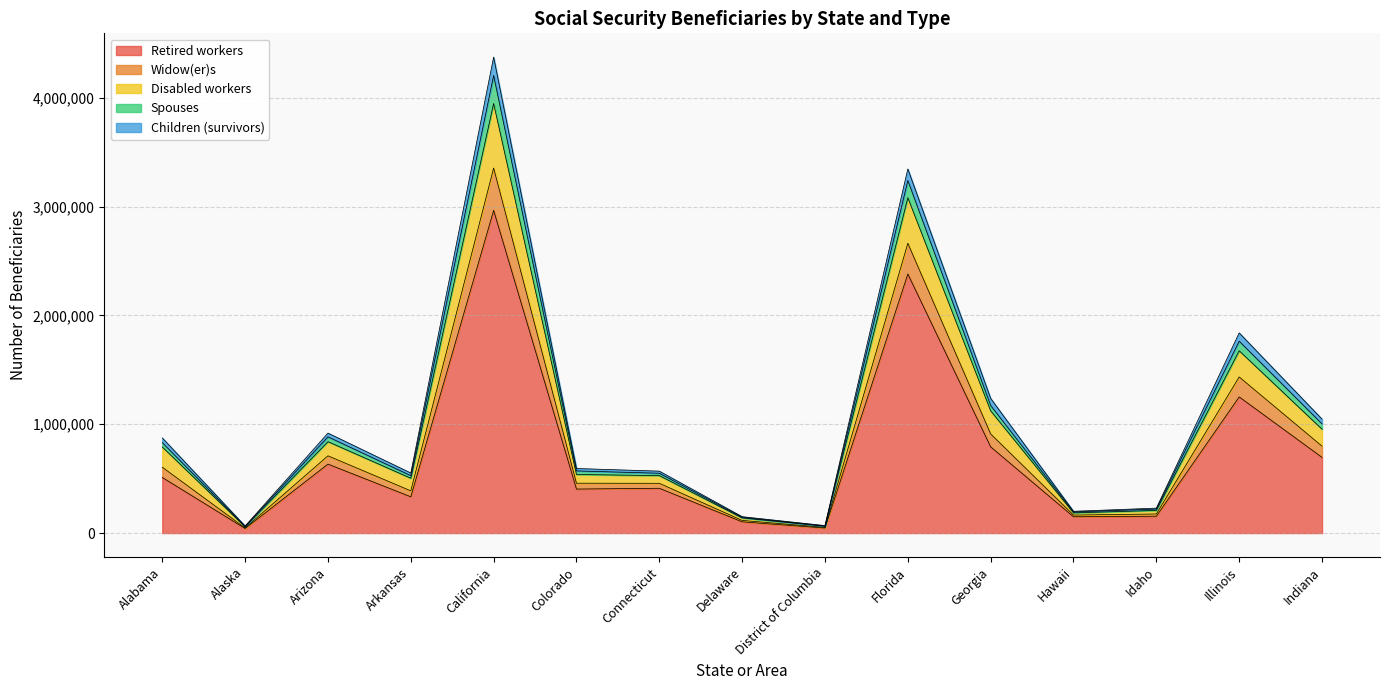

Which category has the highest value in the Retired workers series?

California